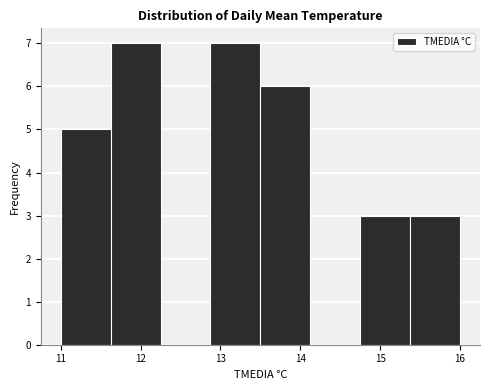

Reading left to right, list every bar in this chart as the range it spans on the x-axis followed by its height. Neither the bar edges nor the heights are printed on the chart, so give them approximately, as read against the axes.

11.0 to 11.6: 5
11.6 to 12.3: 7
12.3 to 12.9: 0
12.9 to 13.5: 7
13.5 to 14.1: 6
14.1 to 14.8: 0
14.8 to 15.4: 3
15.4 to 16.0: 3